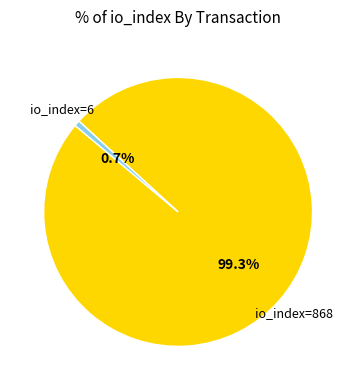

Is there a majority slice in this chart?

Yes